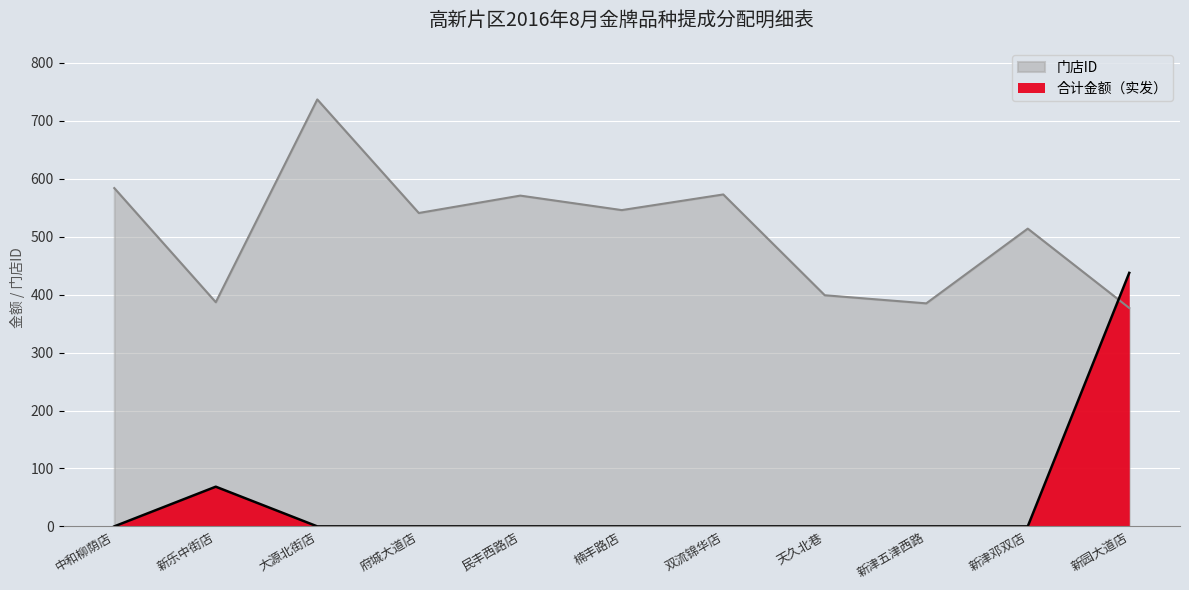

In 门店ID, how many points are lower than both neighbors (excluding endpoints)?

4